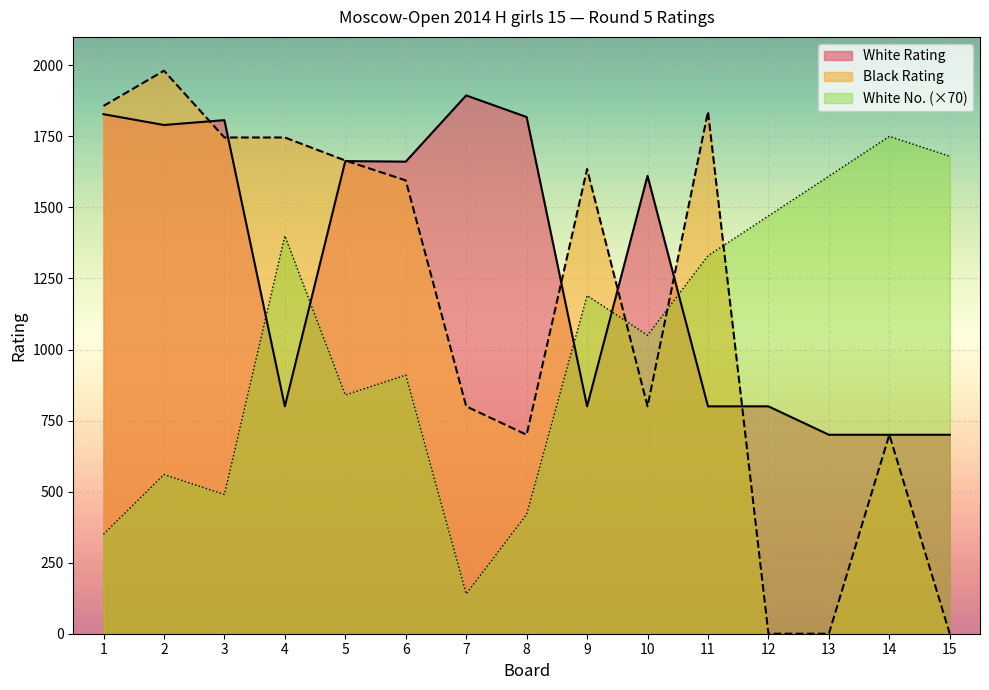

Reading left to right, list all the values displayed in this chart.

White Rating: 1=1828	2=1790	3=1807	4=800	5=1663	6=1661	7=1894	8=1818	9=800	10=1611	11=800	12=800	13=700	14=700	15=700
Black Rating: 1=1857	2=1981	3=1746	4=1746	5=1665	6=1595	7=800	8=700	9=1635	10=800	11=1837	12=0	13=0	14=700	15=0
White No.: 1=350	2=560	3=490	4=1400	5=840	6=910	7=140	8=420	9=1190	10=1050	11=1330	12=1470	13=1610	14=1750	15=1680